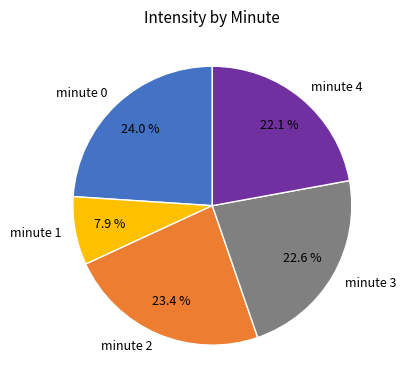

Is there a majority slice in this chart?

No